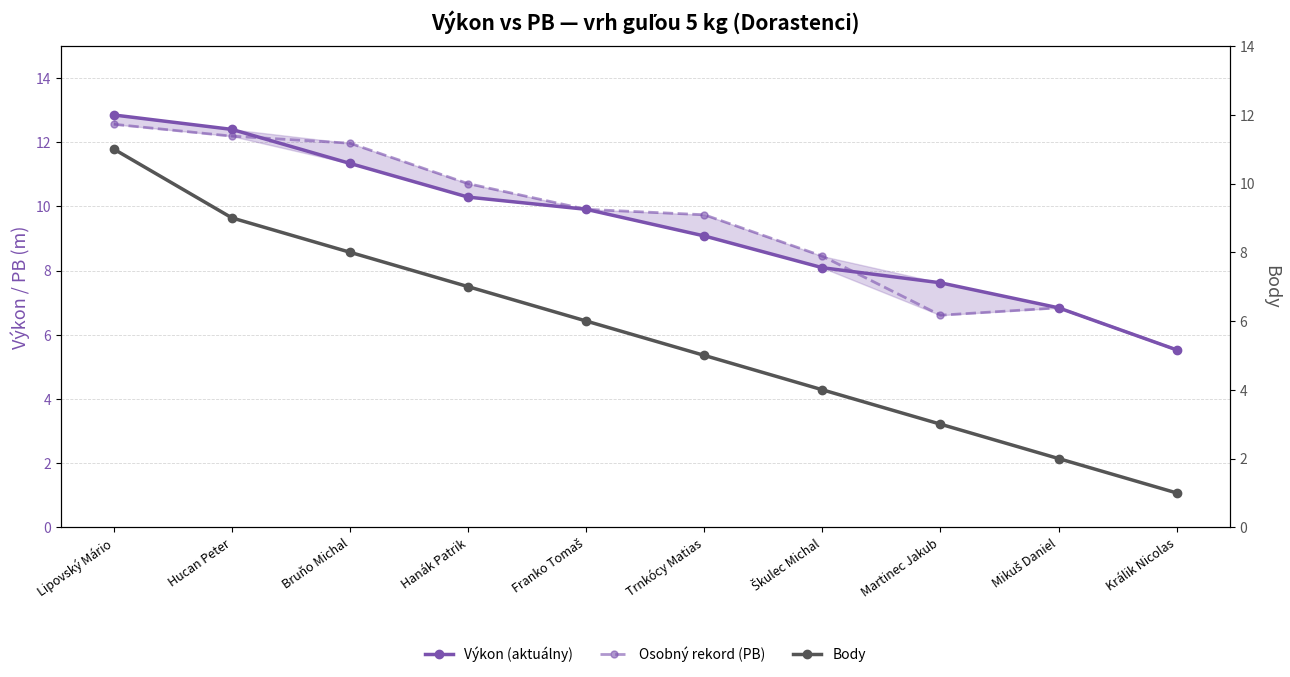

What is the label of the 3rd point from the right?

Martinec Jakub